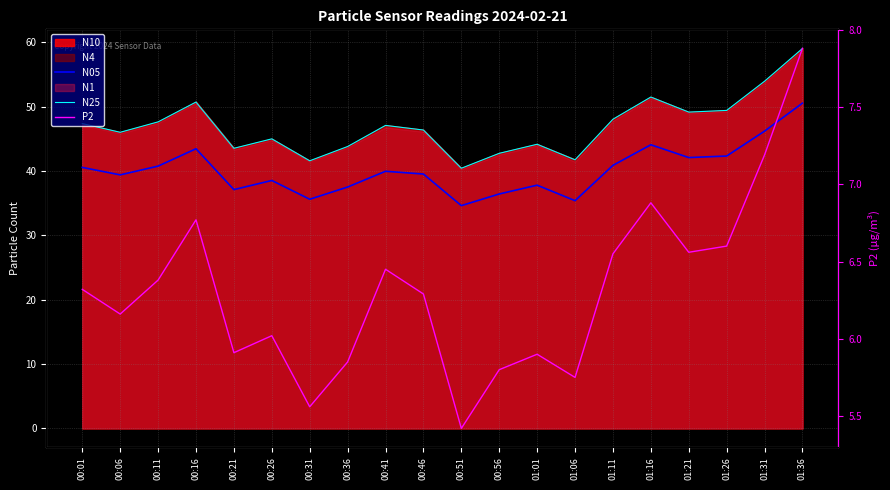

At which label does N25 first exceed 47?

00:01